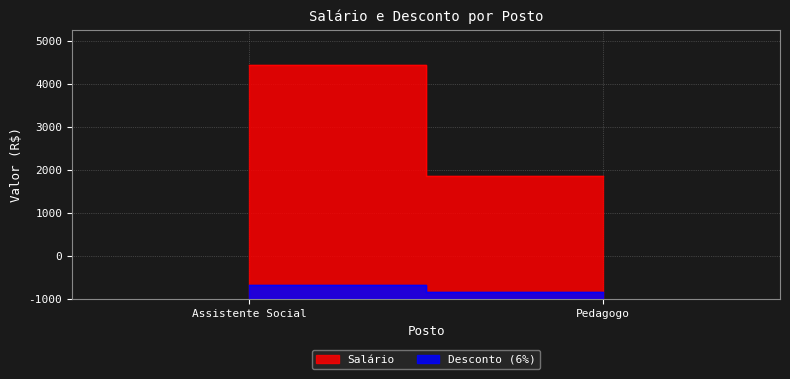

At which category does the chart reach its peak across all series?

Assistente Social